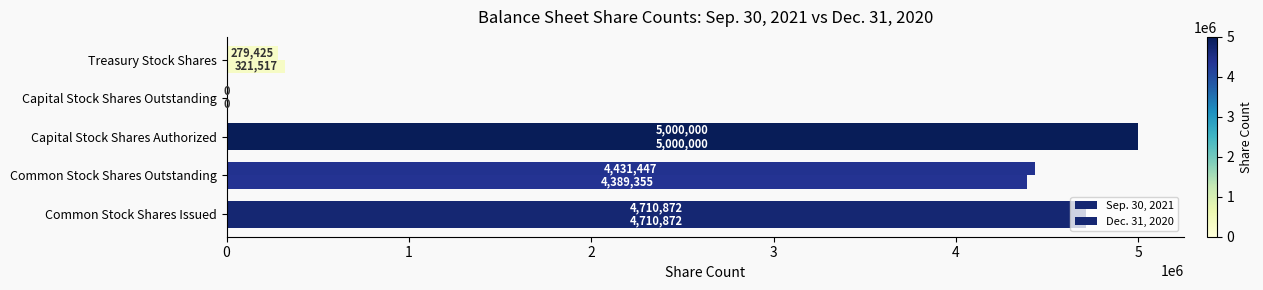

How many positive values does the Sep. 30, 2021 series have?

4